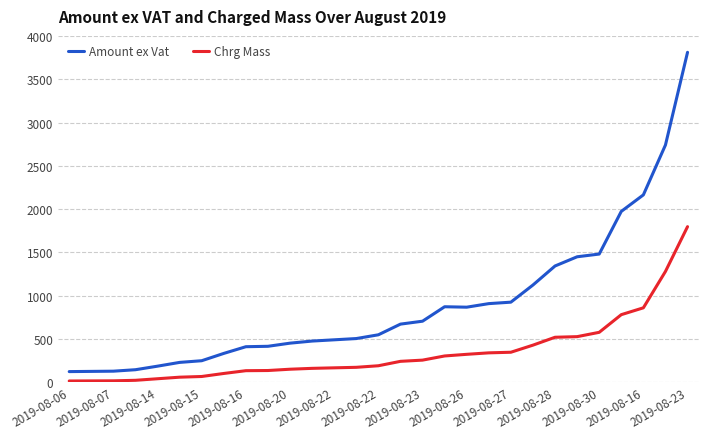

What is the sum of all Amount ex Vat values?

25884.0